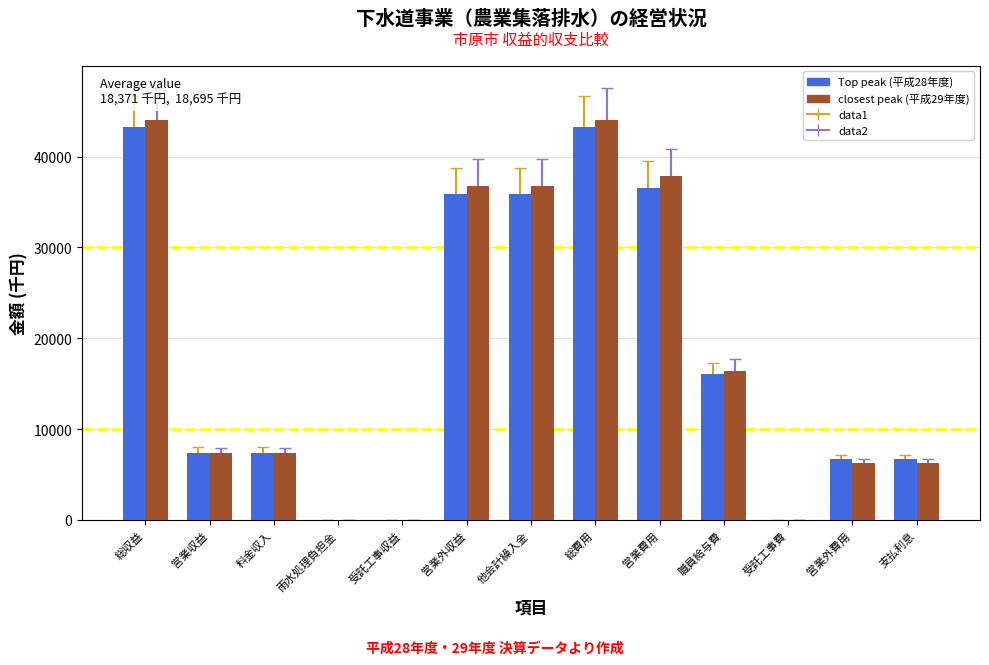

What is the sum of all closest peak (平成29年度) values?

243037